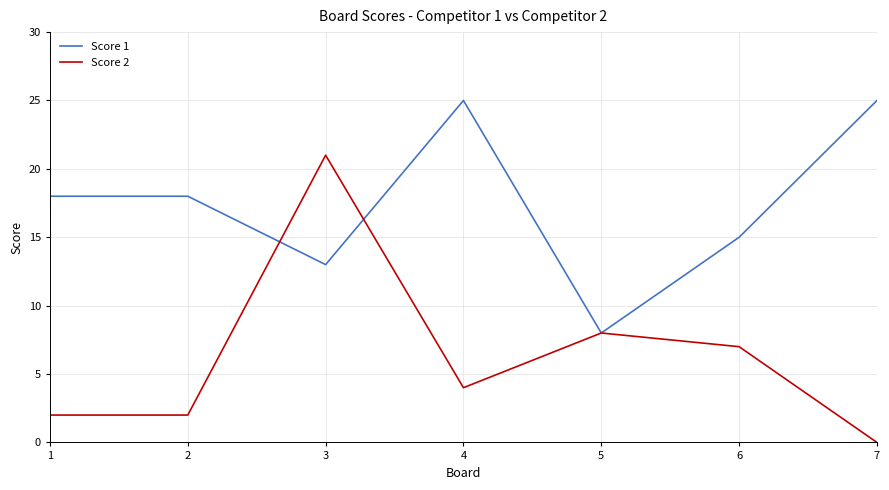

What is the difference between the highest and lowest values at 1?

16